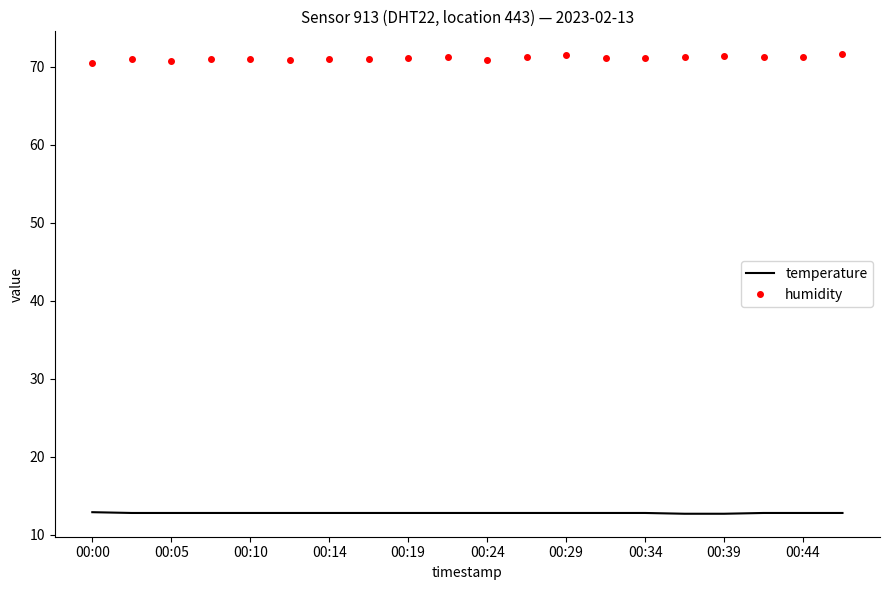

What is the highest value of the humidity series?

71.6